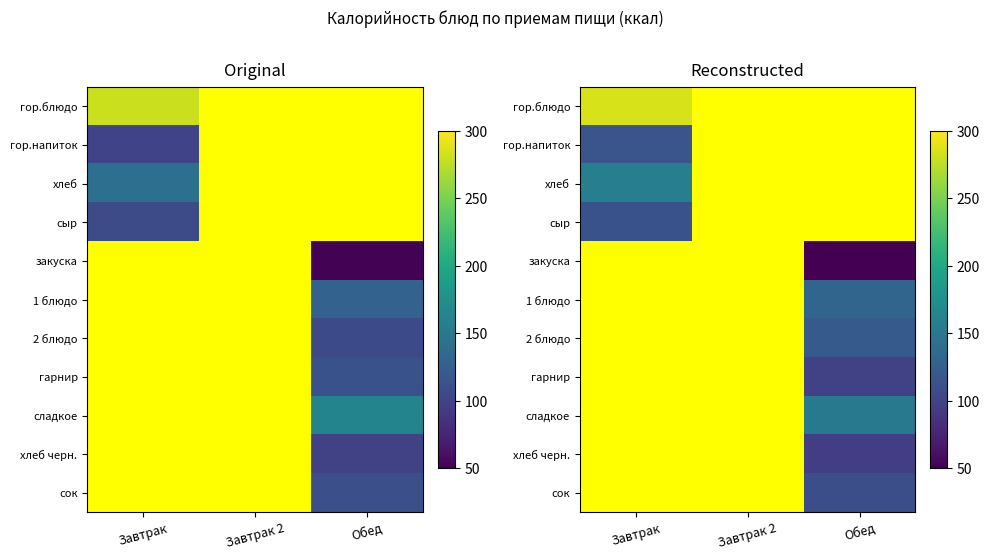

How many series are shown in this chart?

11